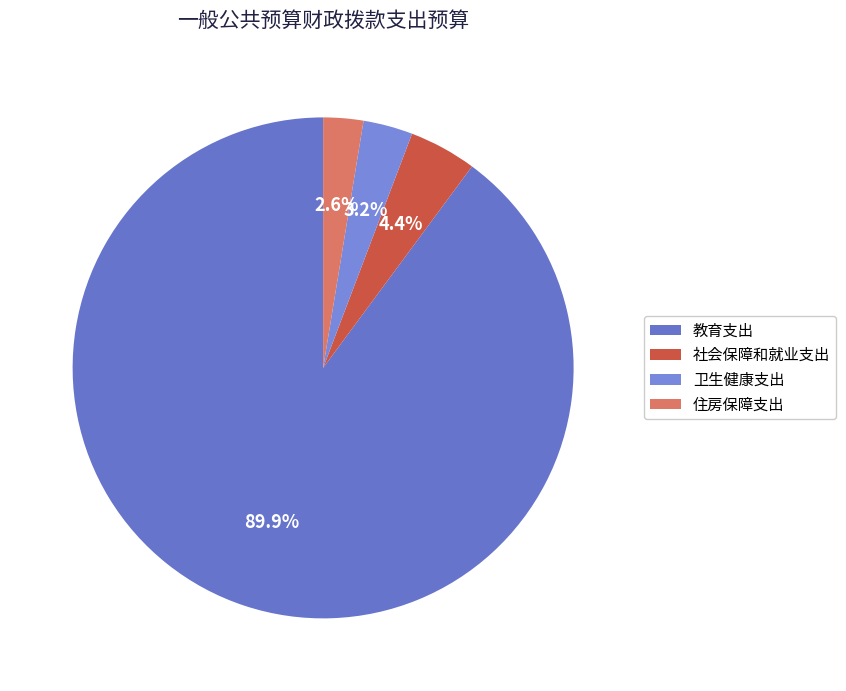

Which slice is the smallest?

住房保障支出